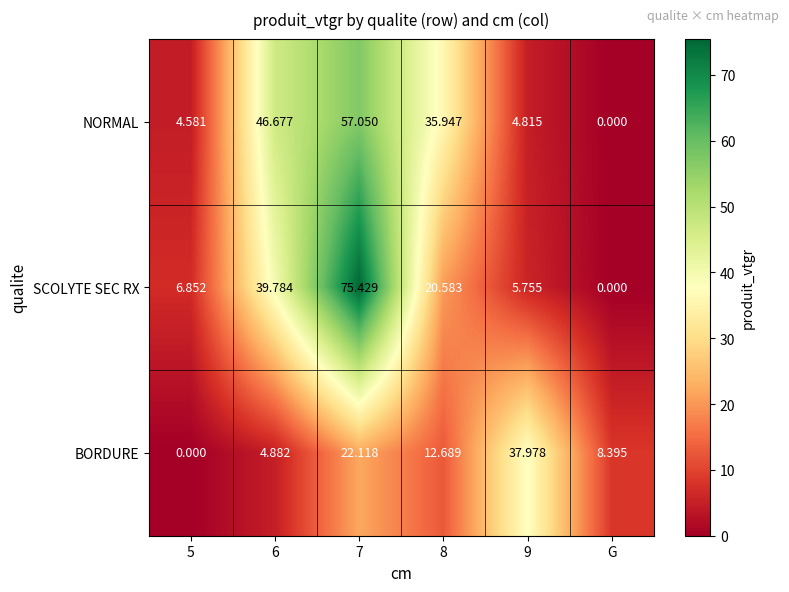

At which category is the sum across all series the highest?

7